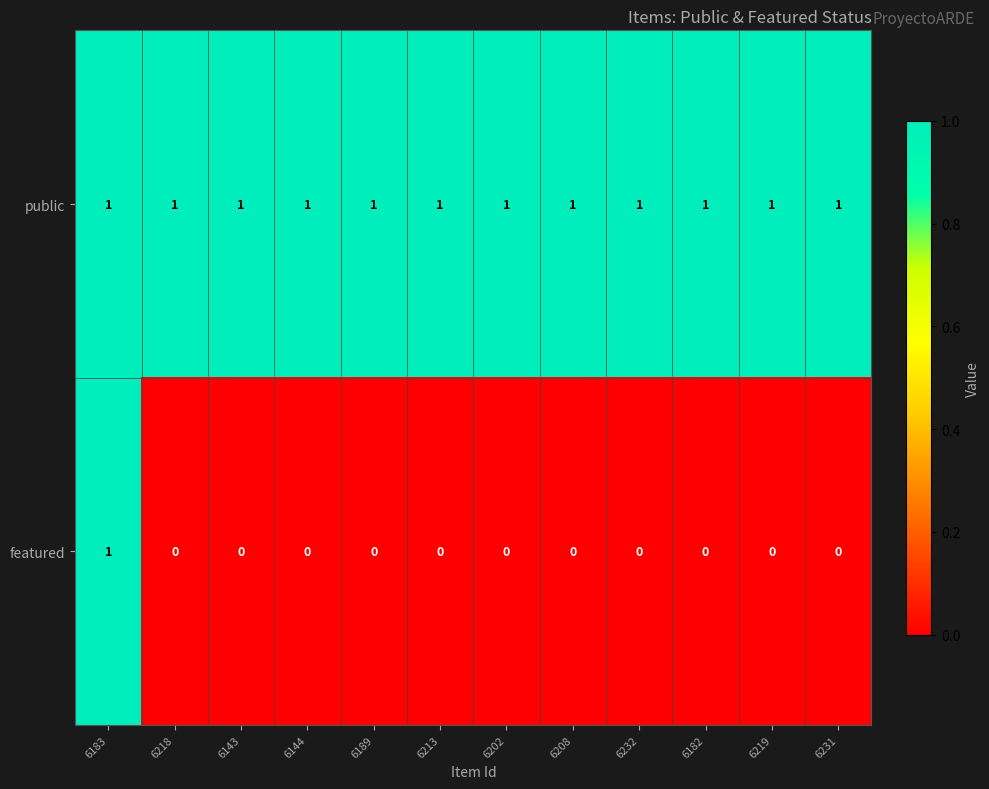

The value of public at 6183 is 0. True or false?

False